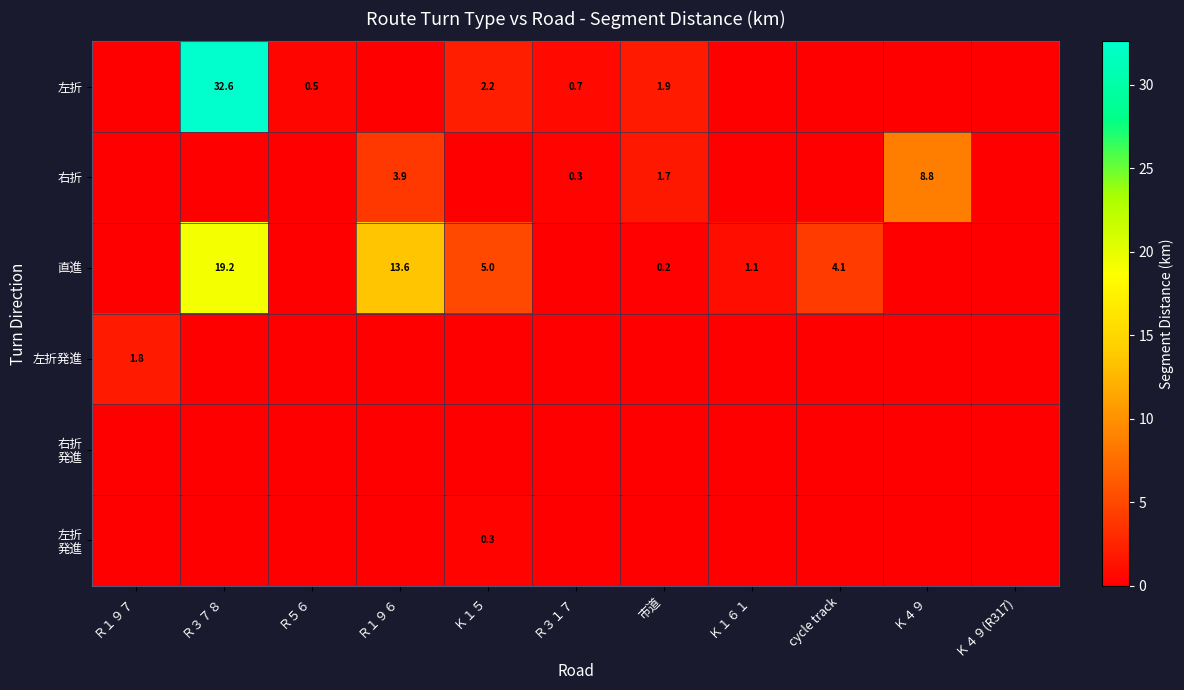

Is it true that 左折発進 equals 3.1 at Ｒ１９７?

False